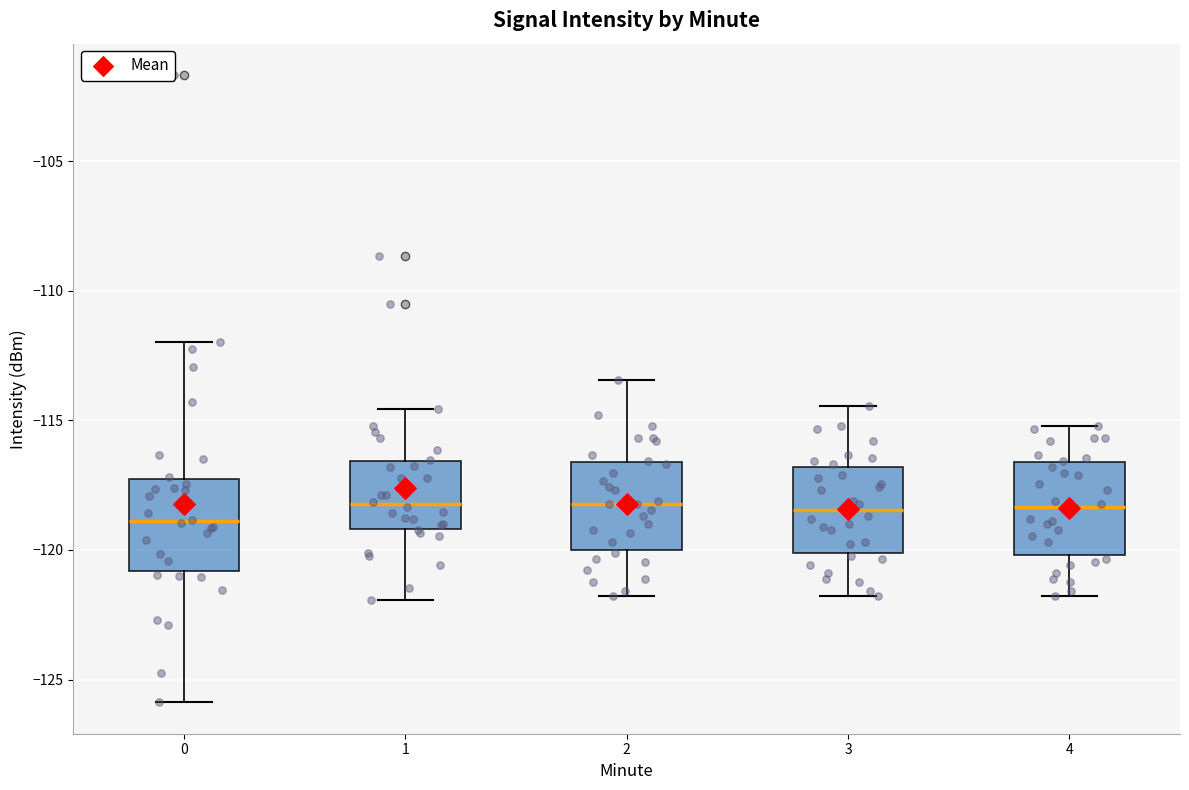

Where does the median line of the box at x = 1 sit on the y-axis? The values are not printed on the chart, so give them approximately, as read against the axis.

-118.0